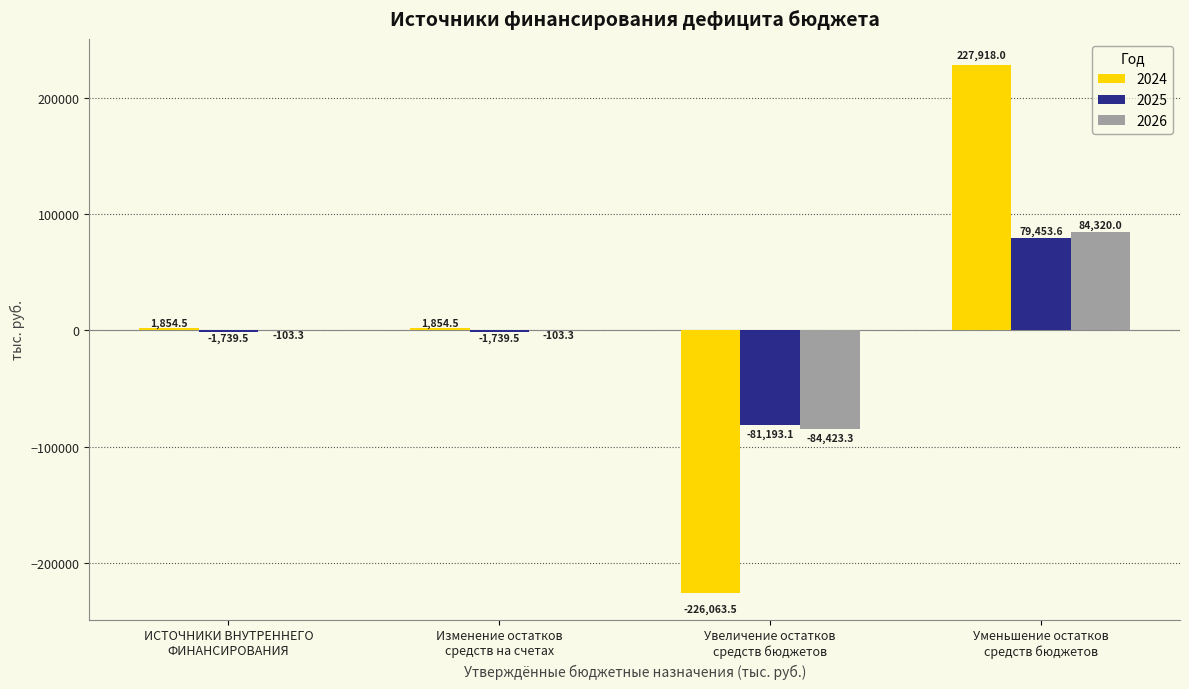

What is the greatest value displayed?

227918.0